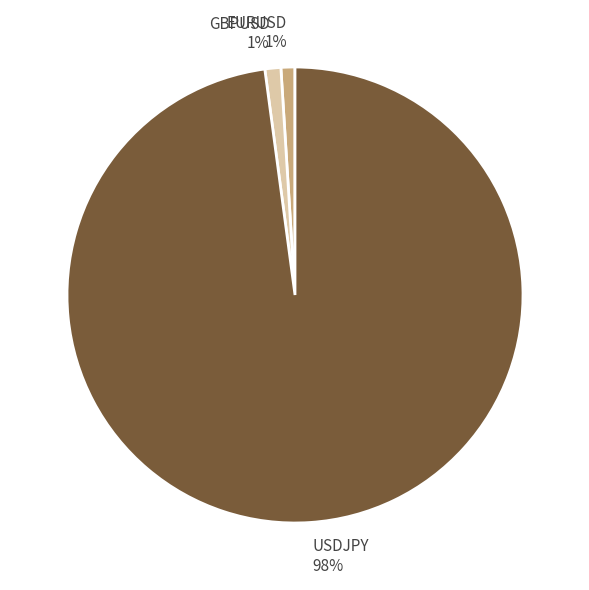

Do GBPUSD 1% and EURUSD 1% together represent more than half of the pie?

No